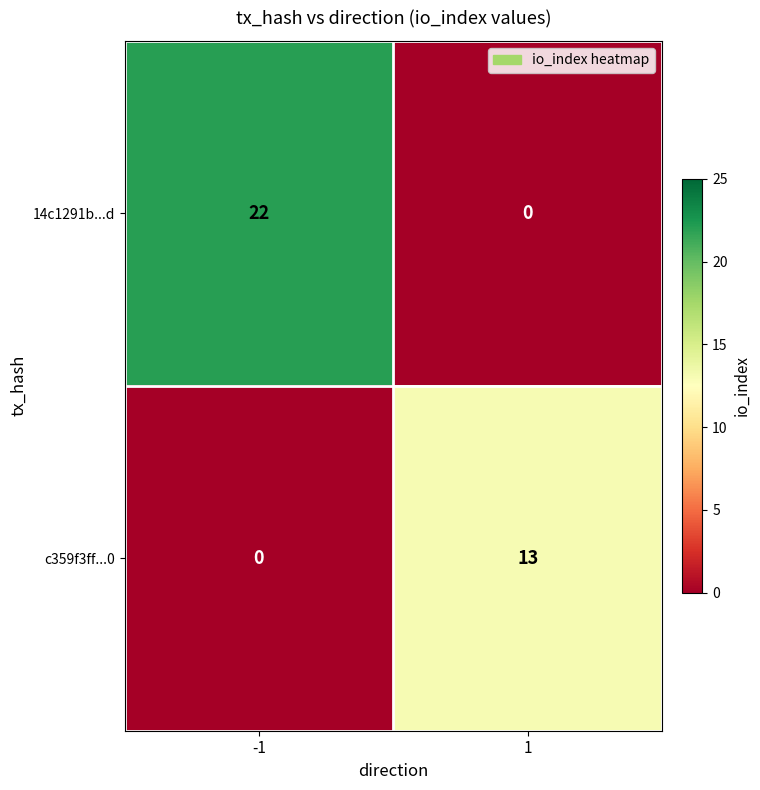

Reading left to right, extract all data points from this chart.

14c1291b...d: 22	0
c359f3ff...0: 0	13